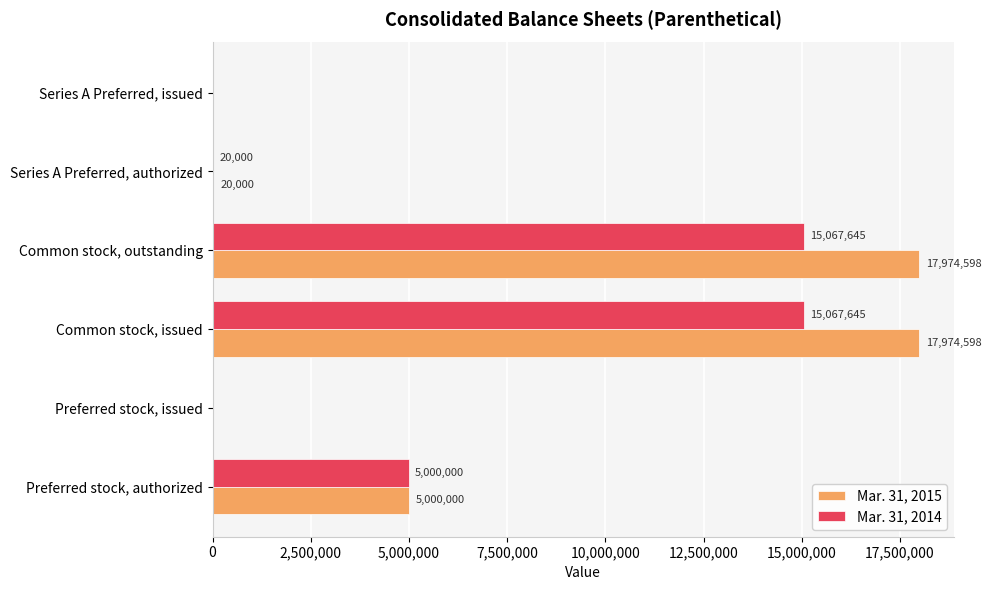

Which series has the largest total across all categories?

Mar. 31, 2015